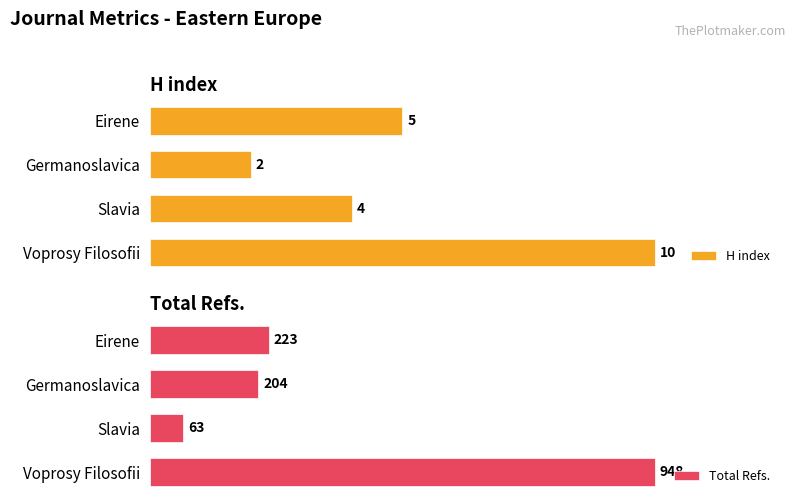

Which category has the lowest value in the H index series?

Germanoslavica